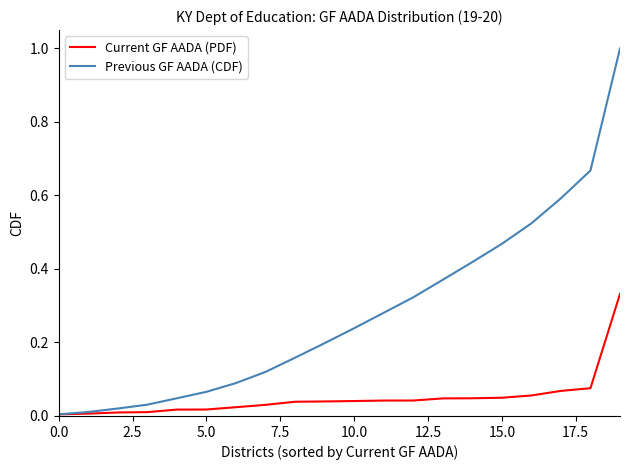

Is this an area chart (filled region under the line)?

No